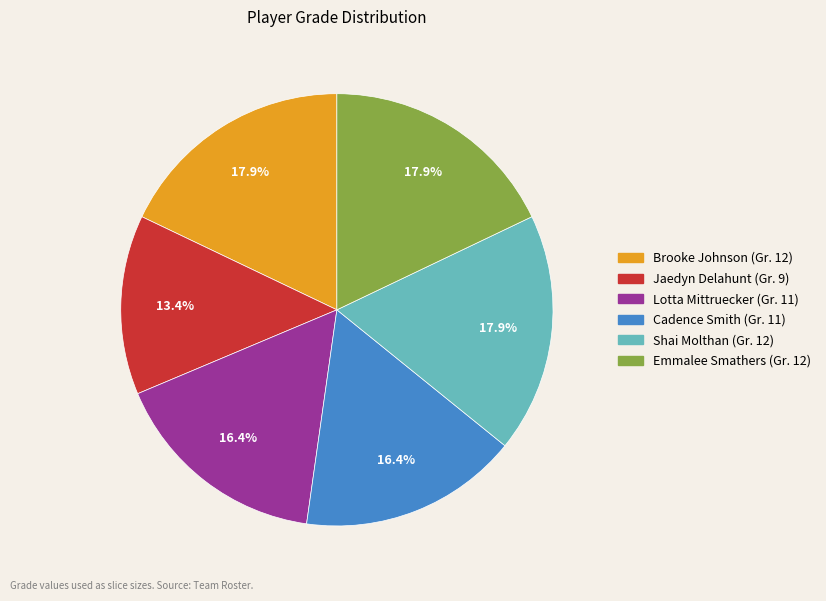

Which slice is the smallest?

Jaedyn Delahunt